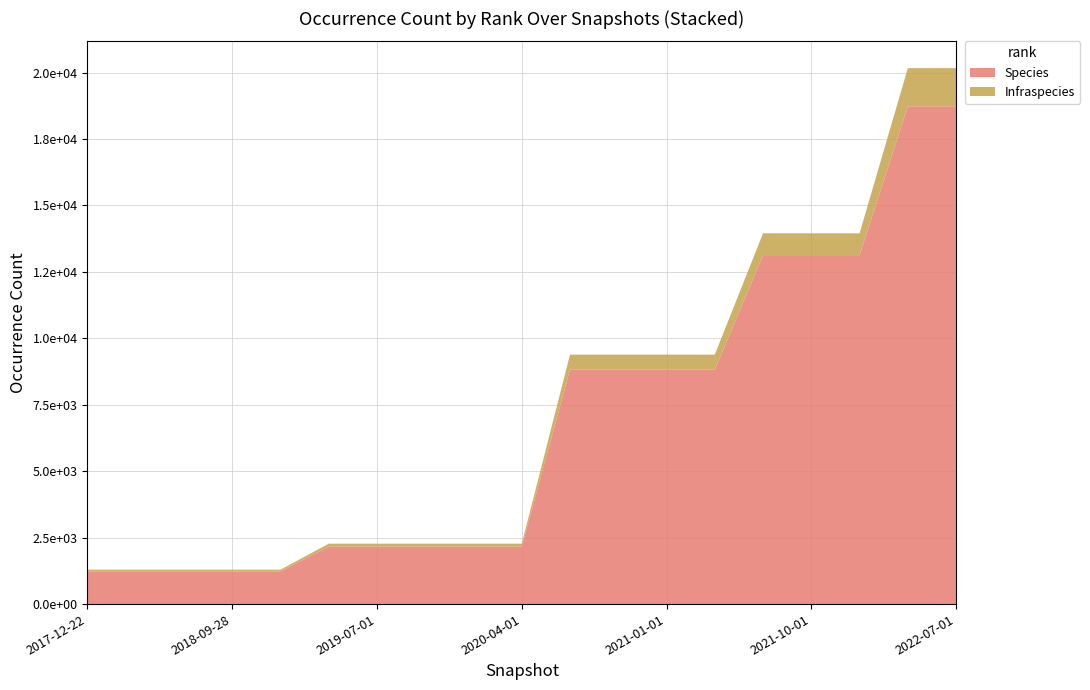

Reading right to left, transcribe all the data shown in this chart.

Species: 18733	18733	13132	13132	13132	8821	8821	8821	8821	2162	2162	2162	2162	2162	1229	1229	1229	1229	1229
Infraspecies: 1435	1435	821	821	821	567	567	567	567	111	111	111	111	111	66	66	66	66	66